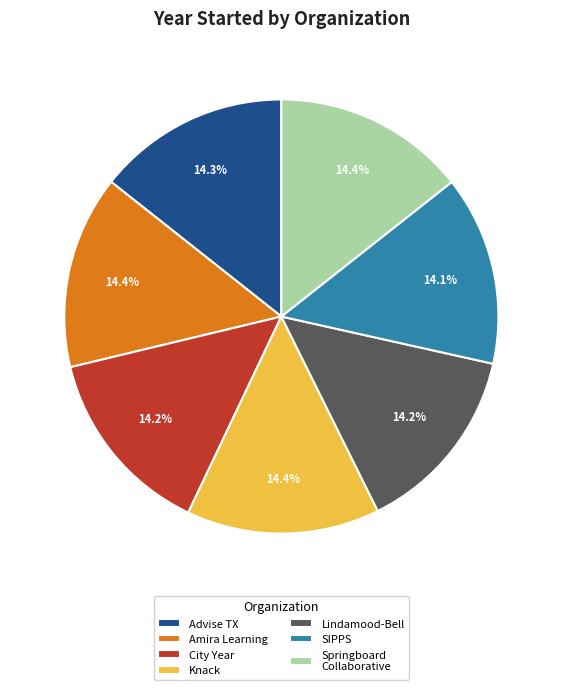

Does Amira Learning account for over 50% of the chart?

No